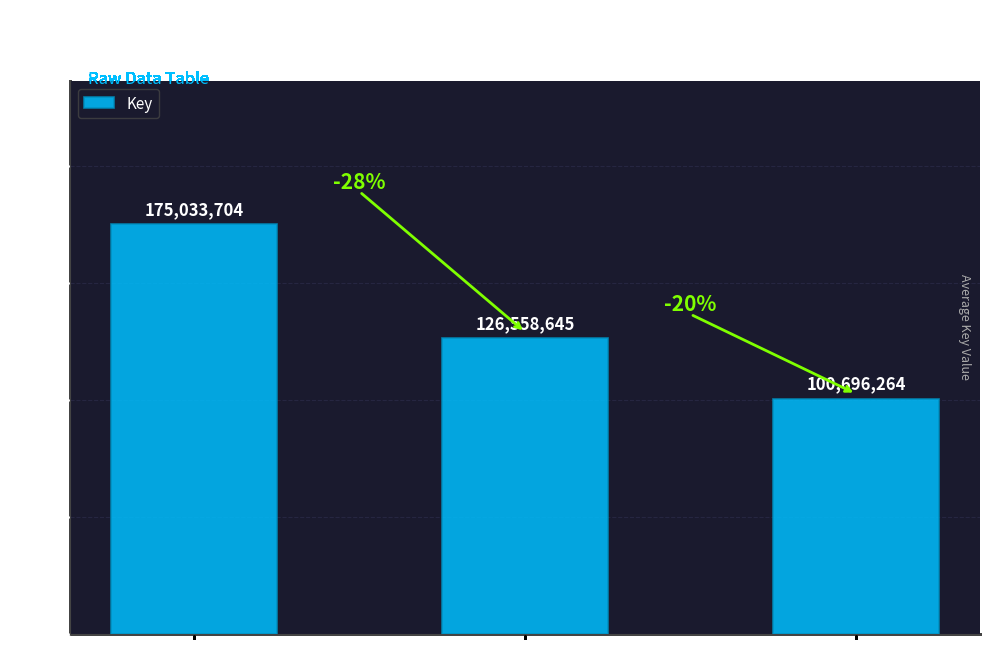

What value does the data have at Home Body, to the nearest 50?

175033700